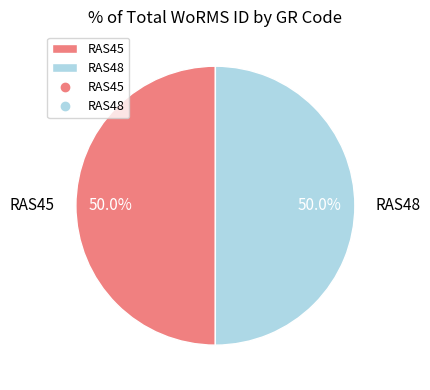

Count the number of slices in the pie.

2